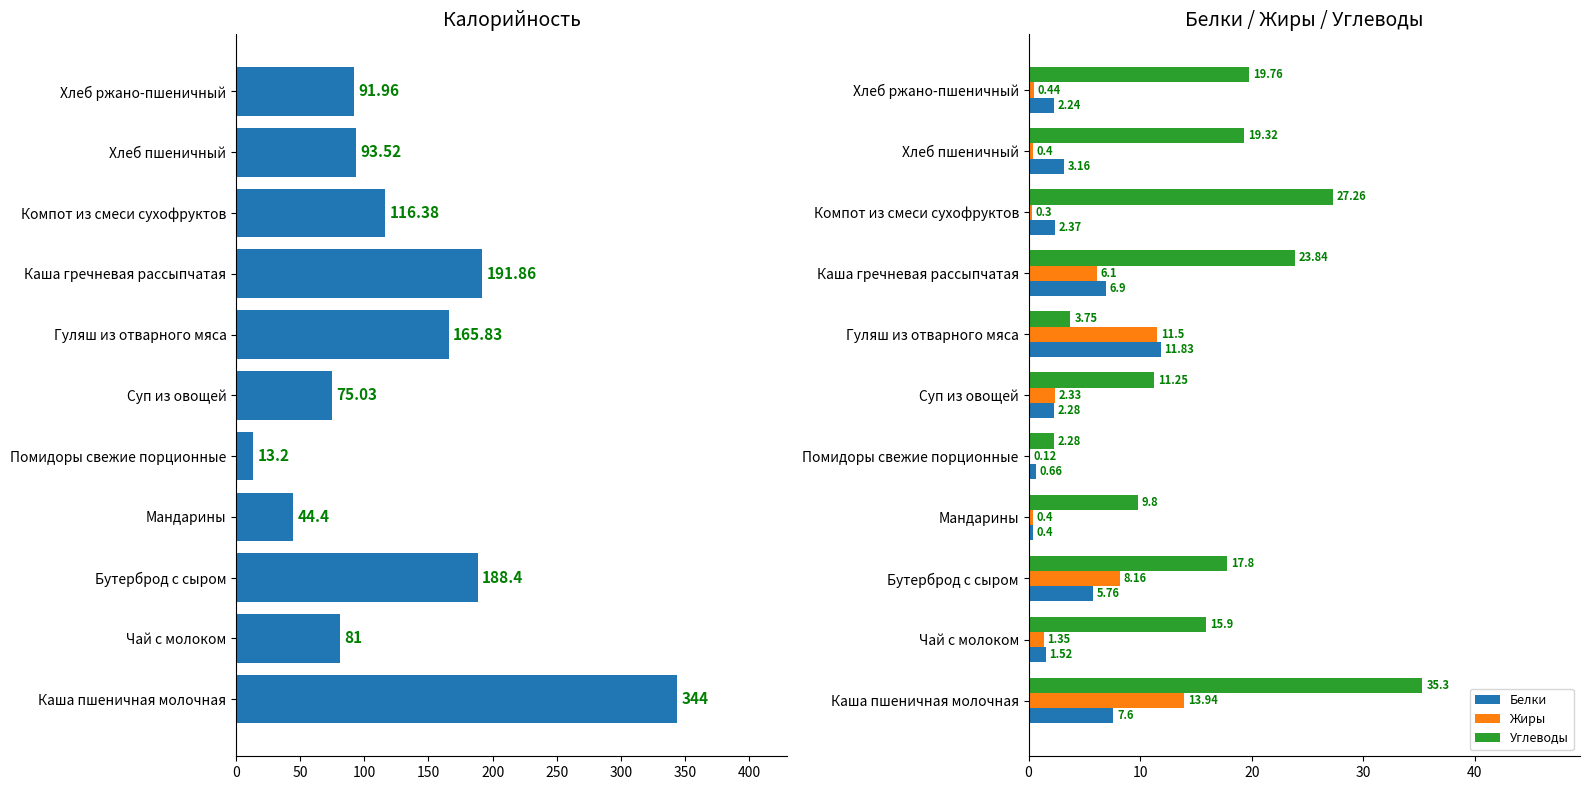

Which category has the highest value in the Углеводы series?

Каша пшеничная молочная